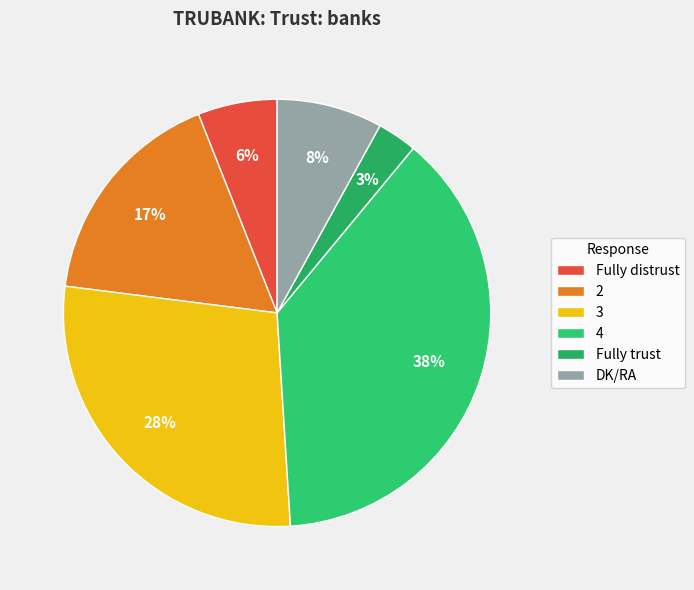

Which slice is the largest?

4